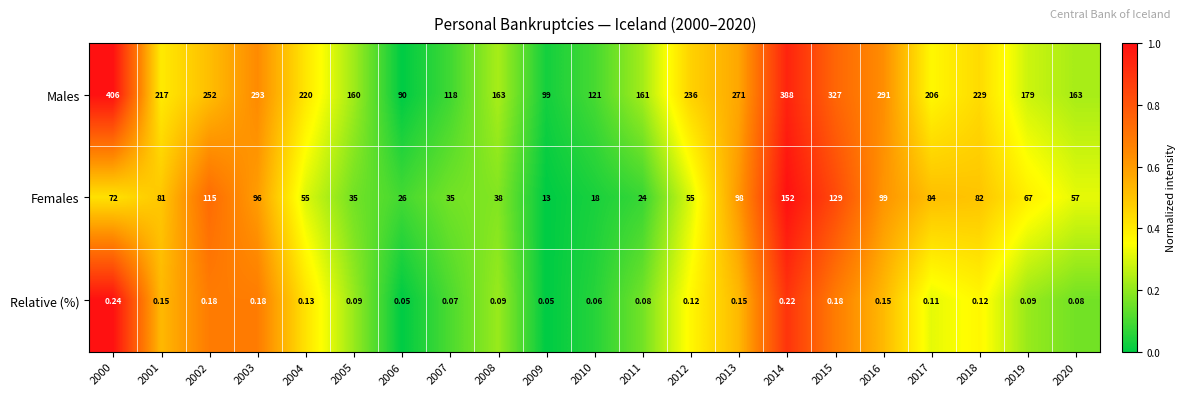

Between 2004 and 2014, which series saw the biggest shift?

Males